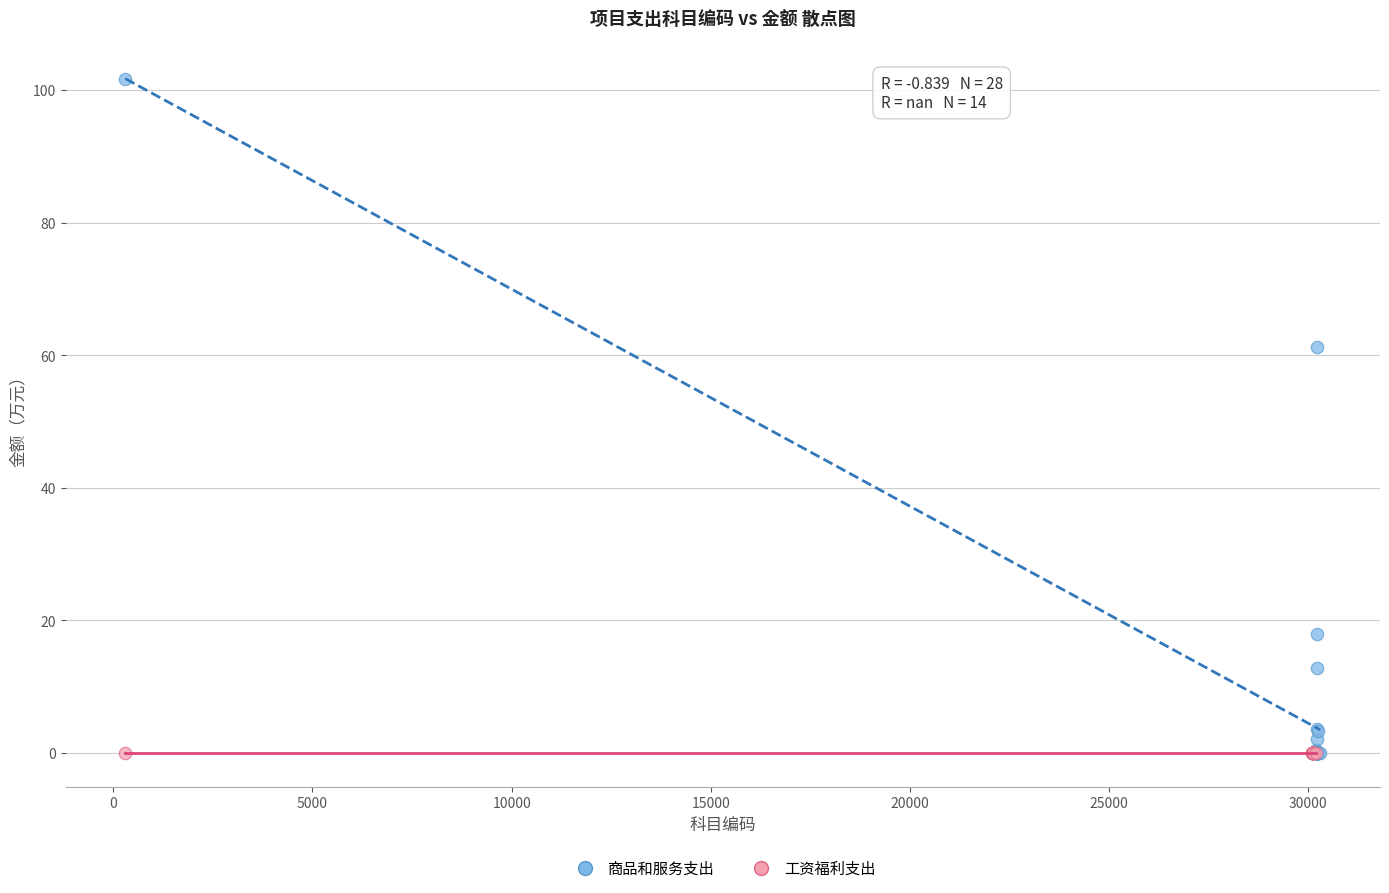

Which series contains the highest Y value?

商品和服务支出